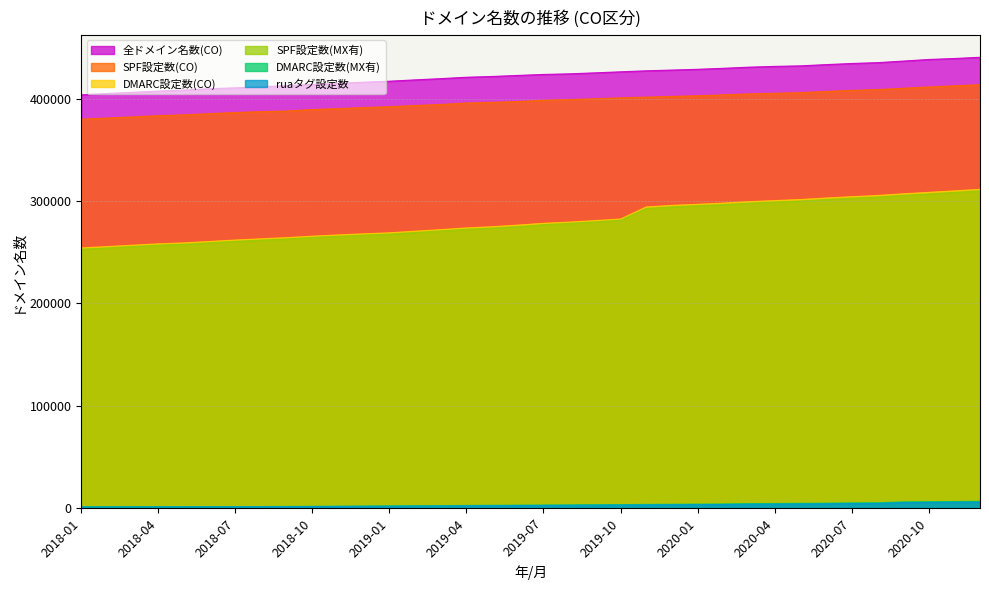

At which label is SPF設定数(CO) closest to 397084?

2019-06